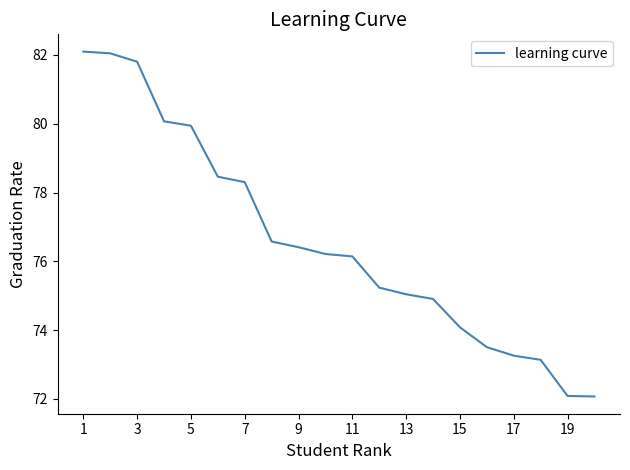

What is the difference between the maximum and minimum values?

10.0